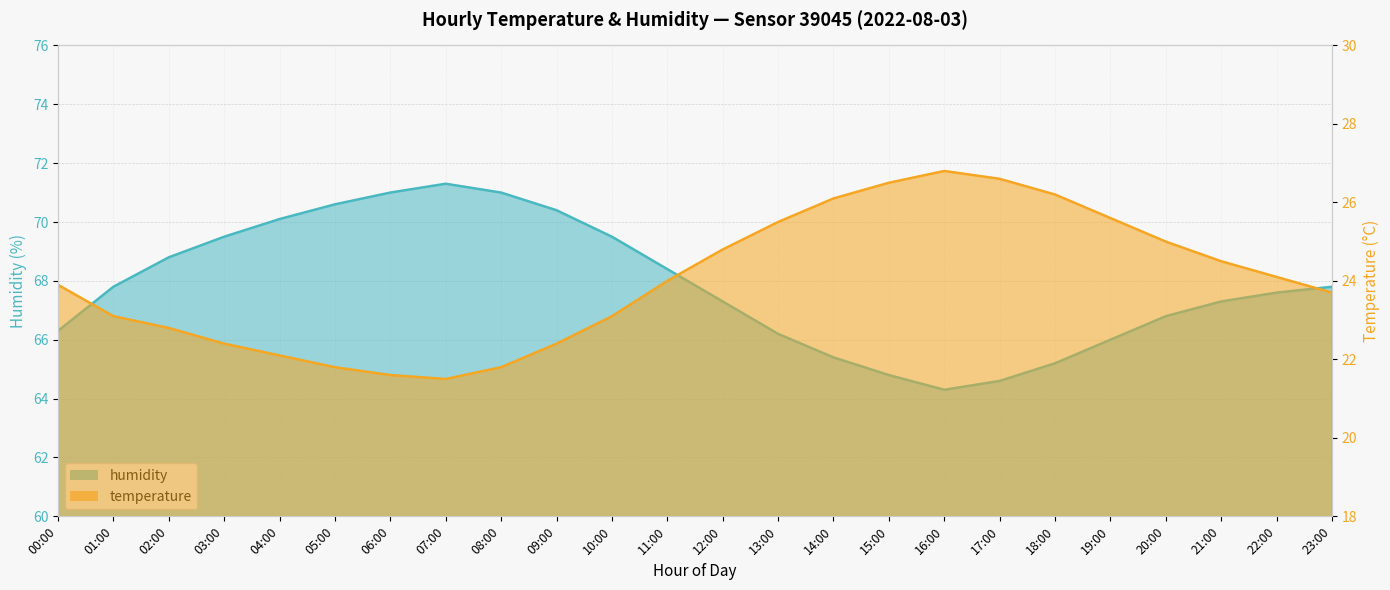

How many lines are shown in the chart?

2